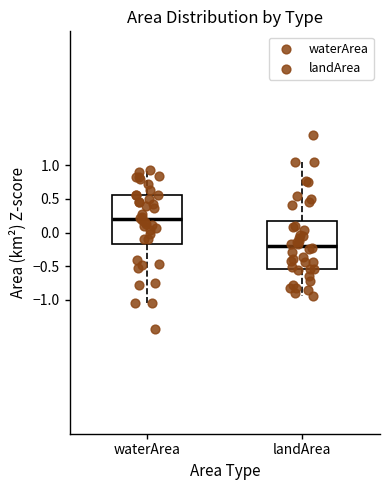

Which box's median line is the highest?

waterArea